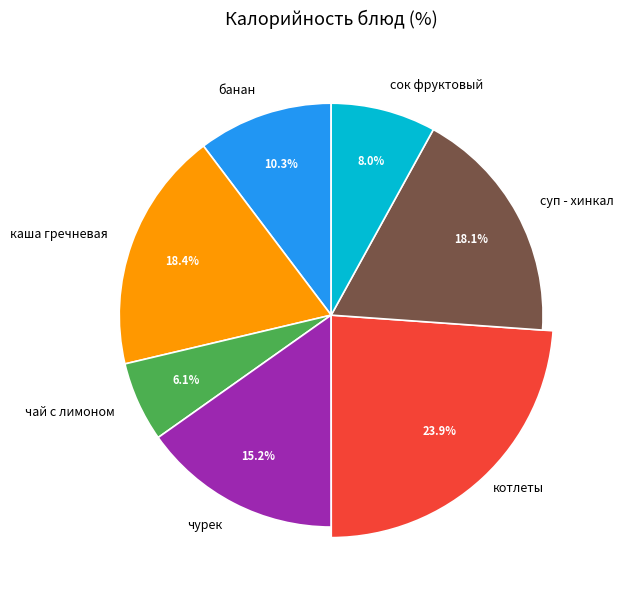

Is it true that сок фруктовый is 1% of the pie?

False